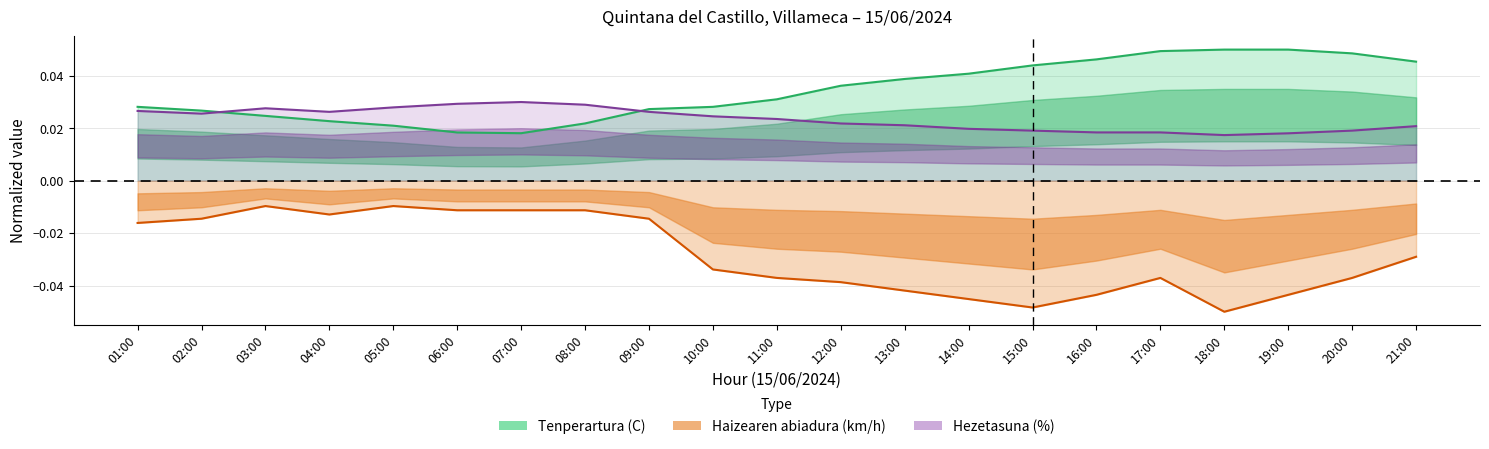

Which category has the lowest value in the Tenperartura (C) series?

07:00